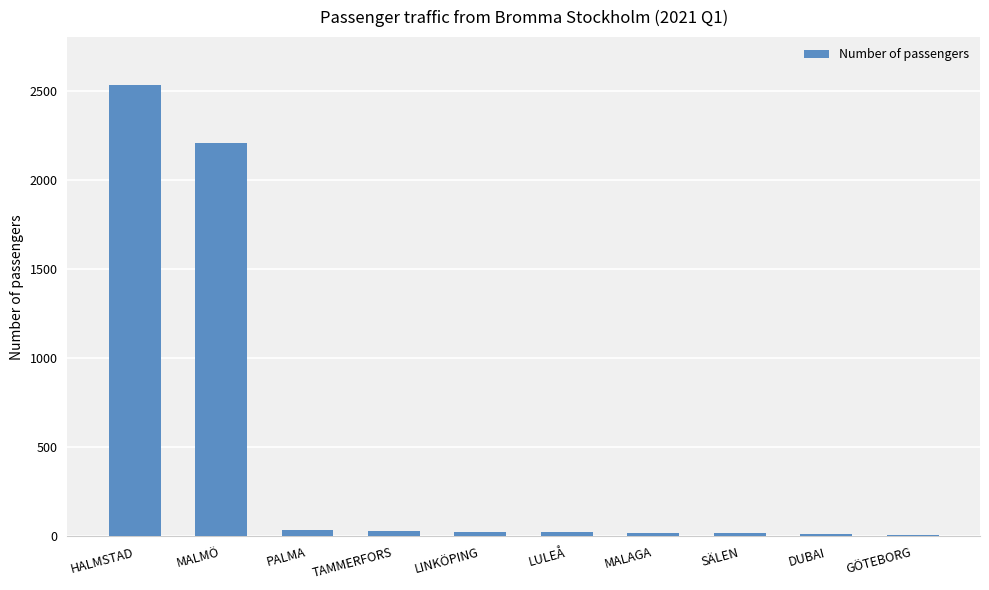

What is the difference between the maximum and minimum values?

2519